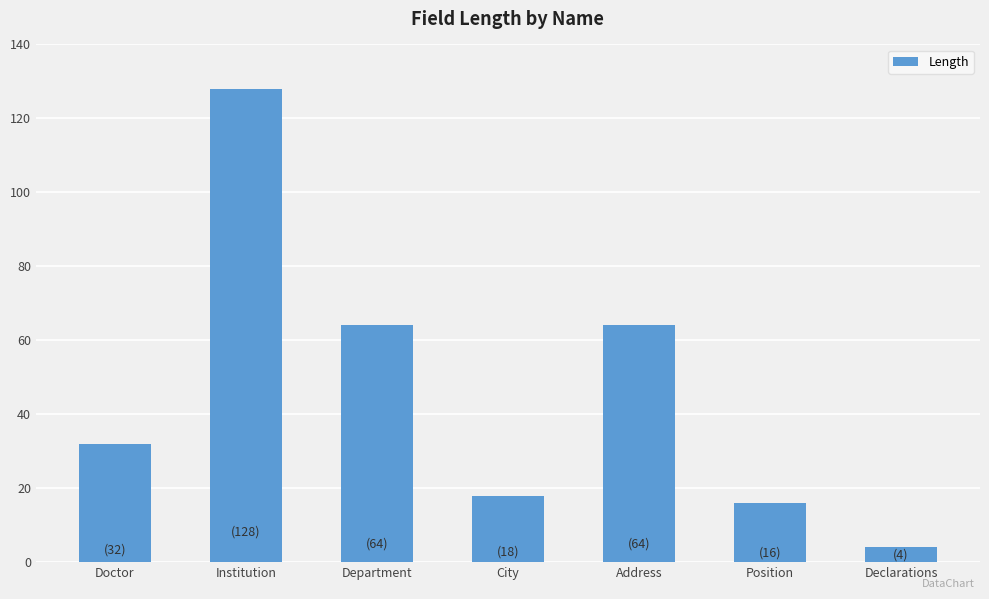

Read the value at Declarations.

4